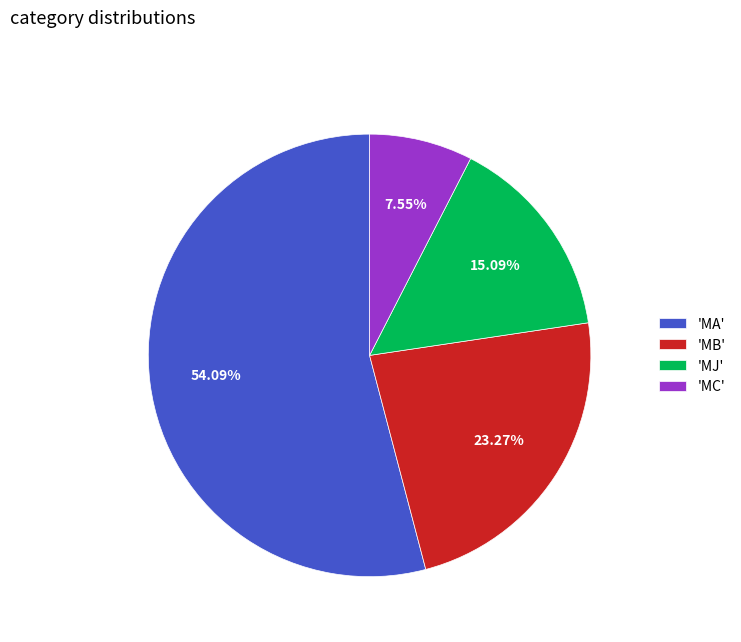

Which slice is the largest?

'MA'